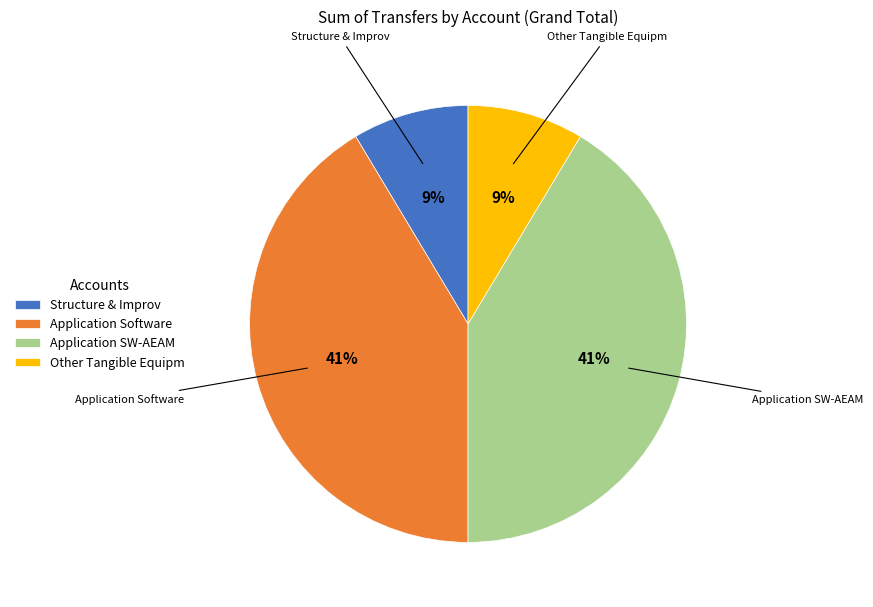

Count the number of slices in the pie.

4